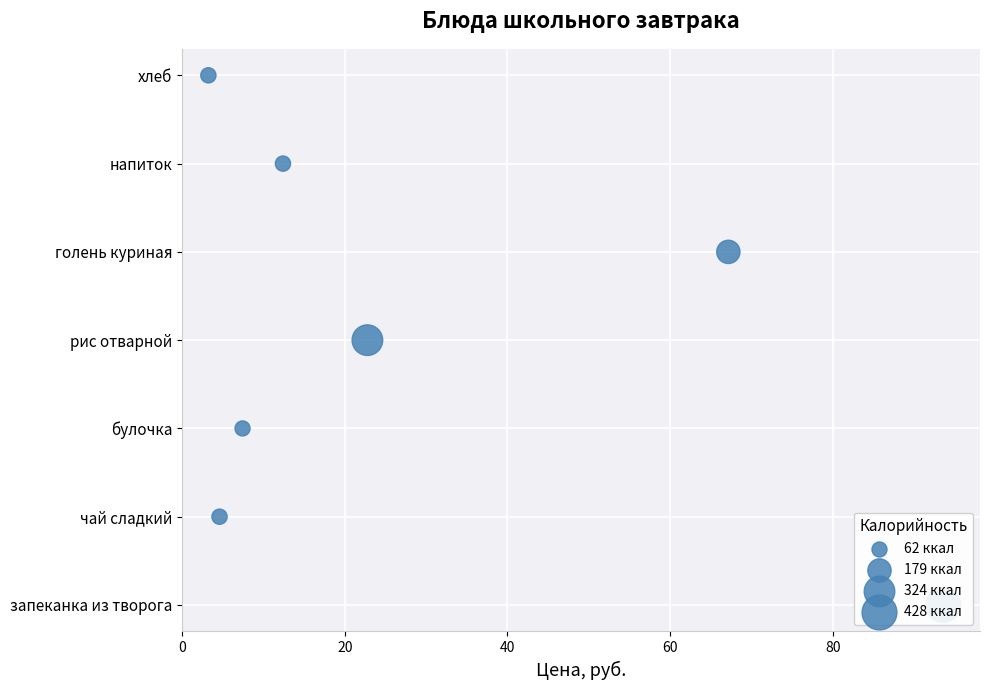

Which has a higher value, 60 or 40?

60